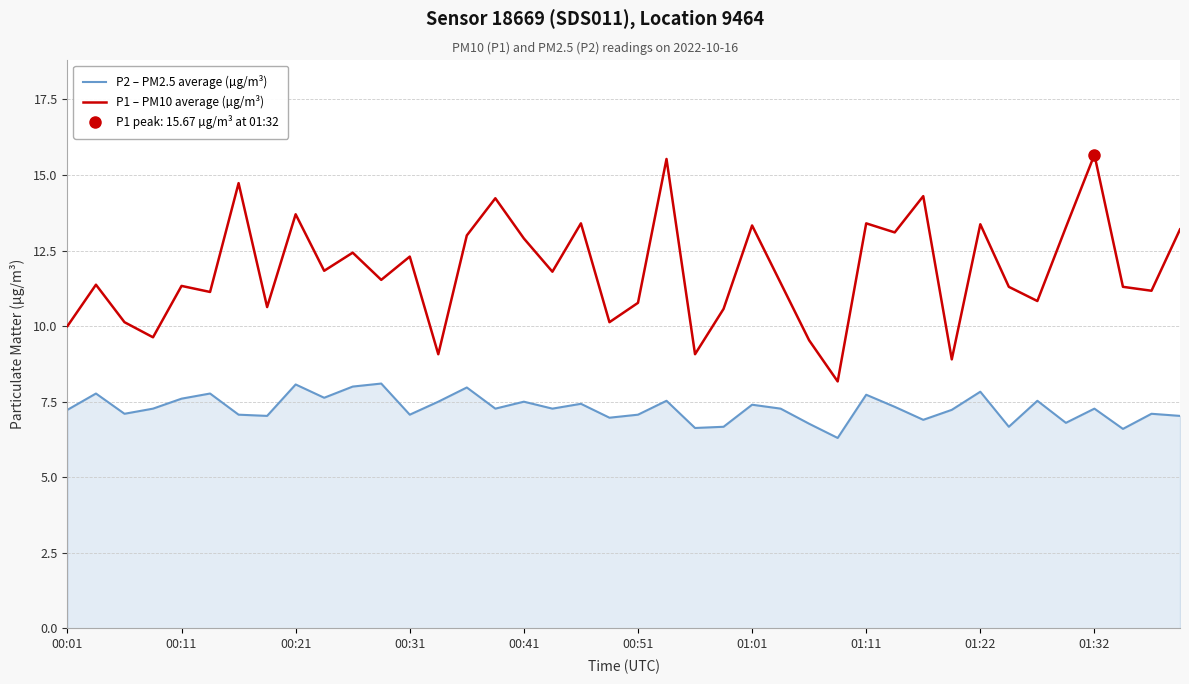

At 35, list the series in order from smallest to largest.

P2 – PM2.5 average (µg/m³), P1 – PM10 average (µg/m³)